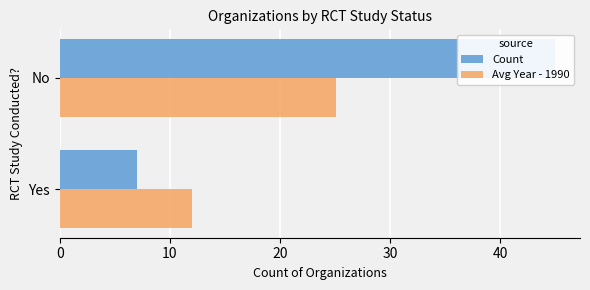

Rank the series by their maximum value, from lowest to highest.

Avg Year - 1990, Count